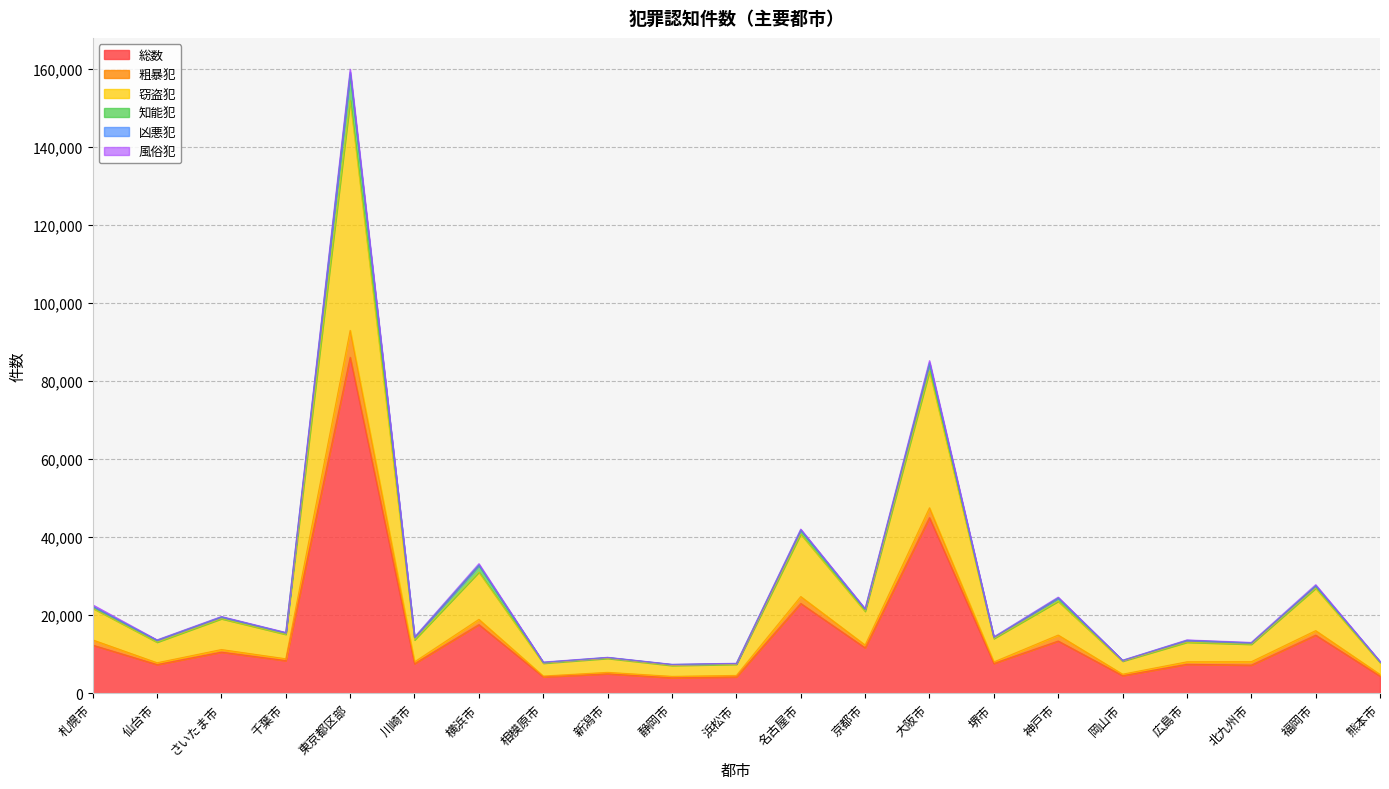

True or false: 粗暴犯 and 凶悪犯 cross at least once.

False